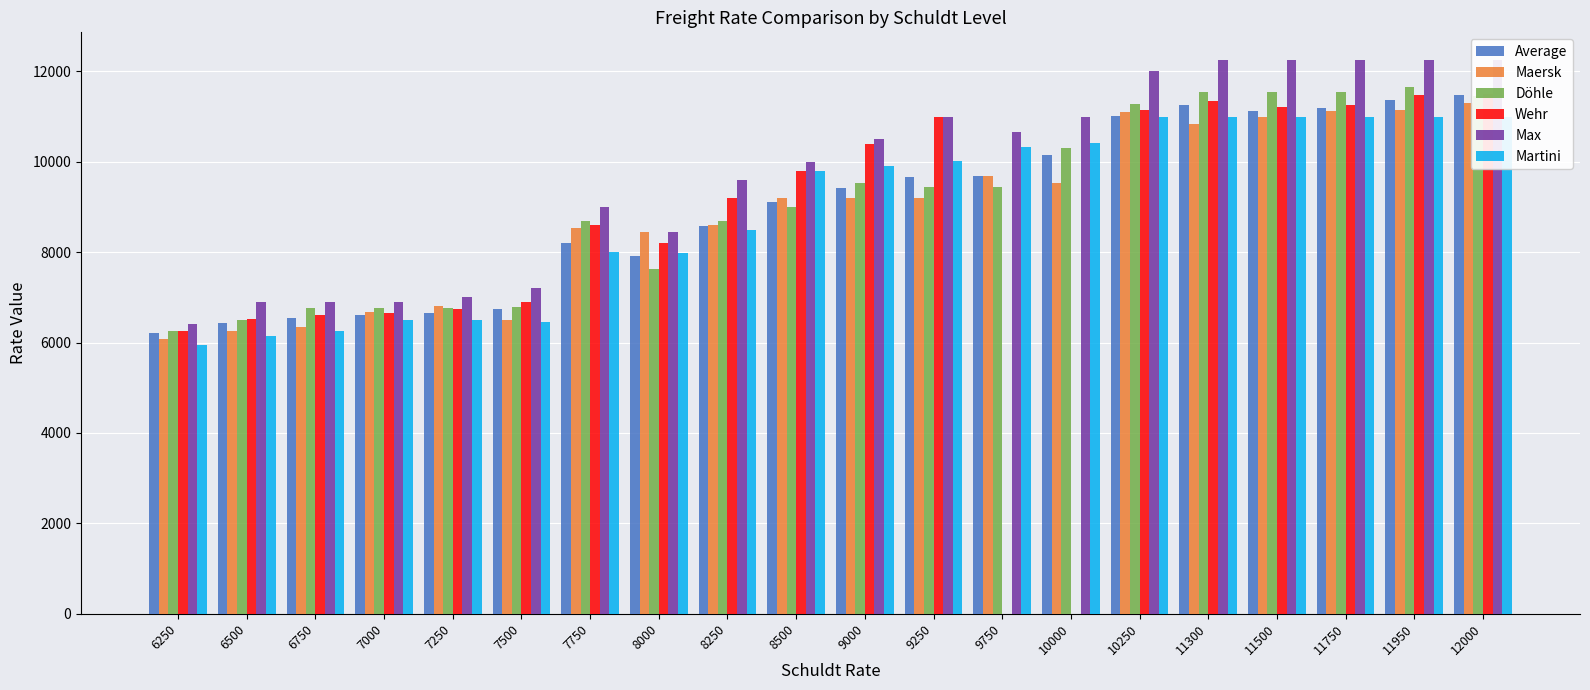

True or false: Maersk has a value of 11000.0 at 11500.

True